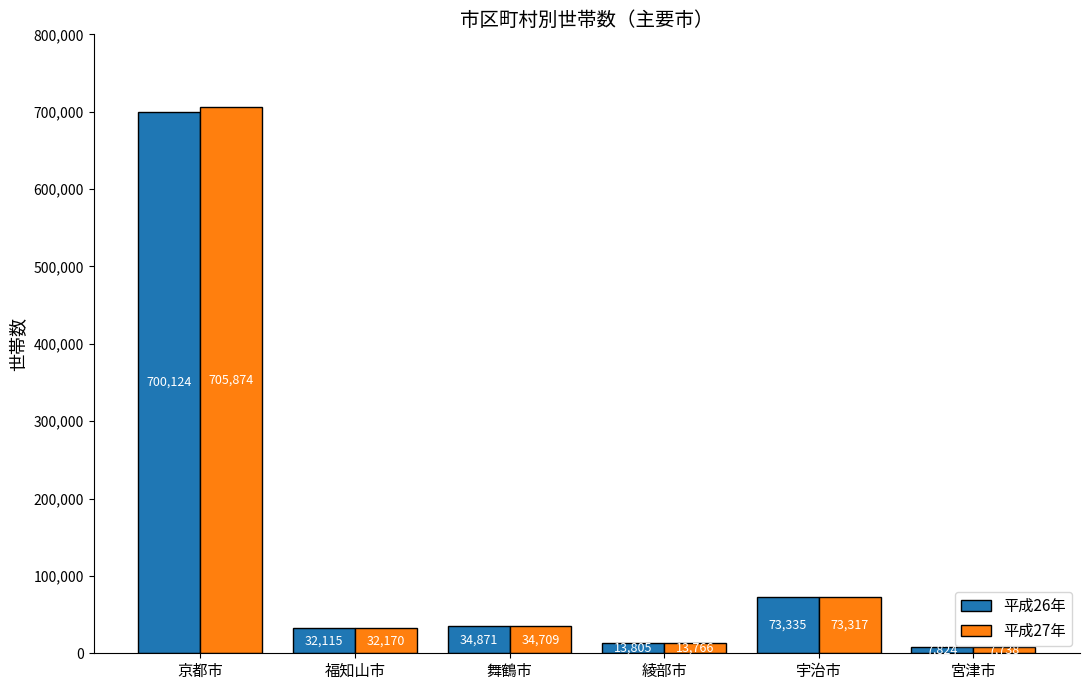

What is the label of the 4th bar from the left?

綾部市